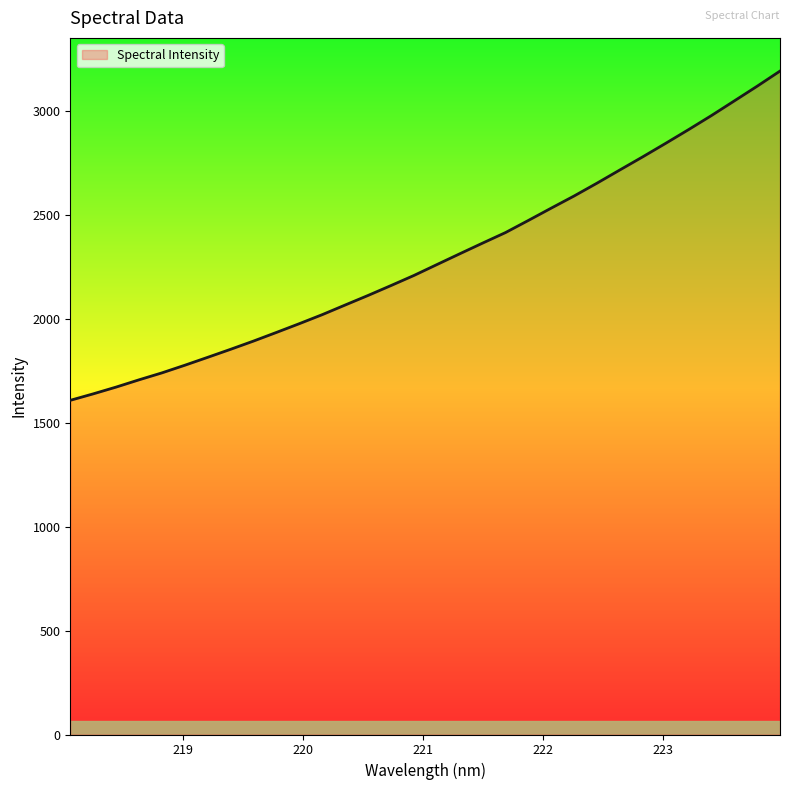

Count the number of data series in this chart.

1